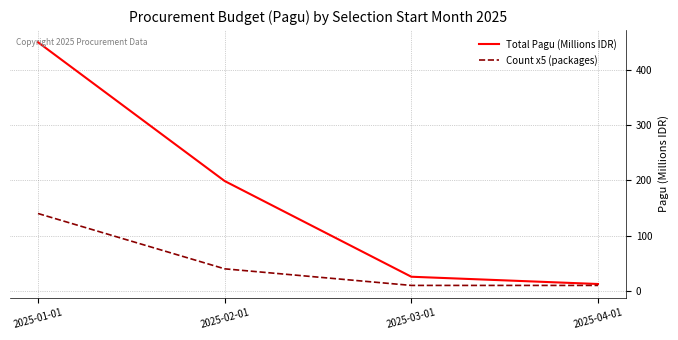

Is it true that Count x5 (packages) equals 40.0 at 2025-02-01?

True